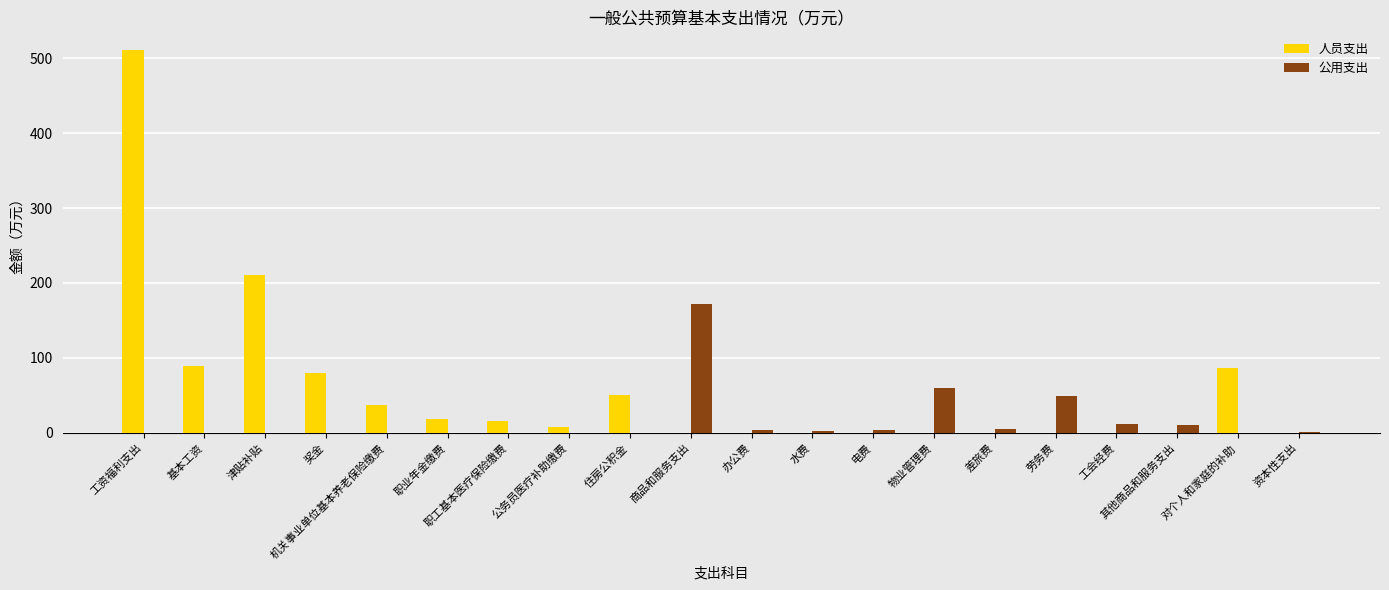

True or false: 公用支出 has a value of 0.0 at 奖金.

True